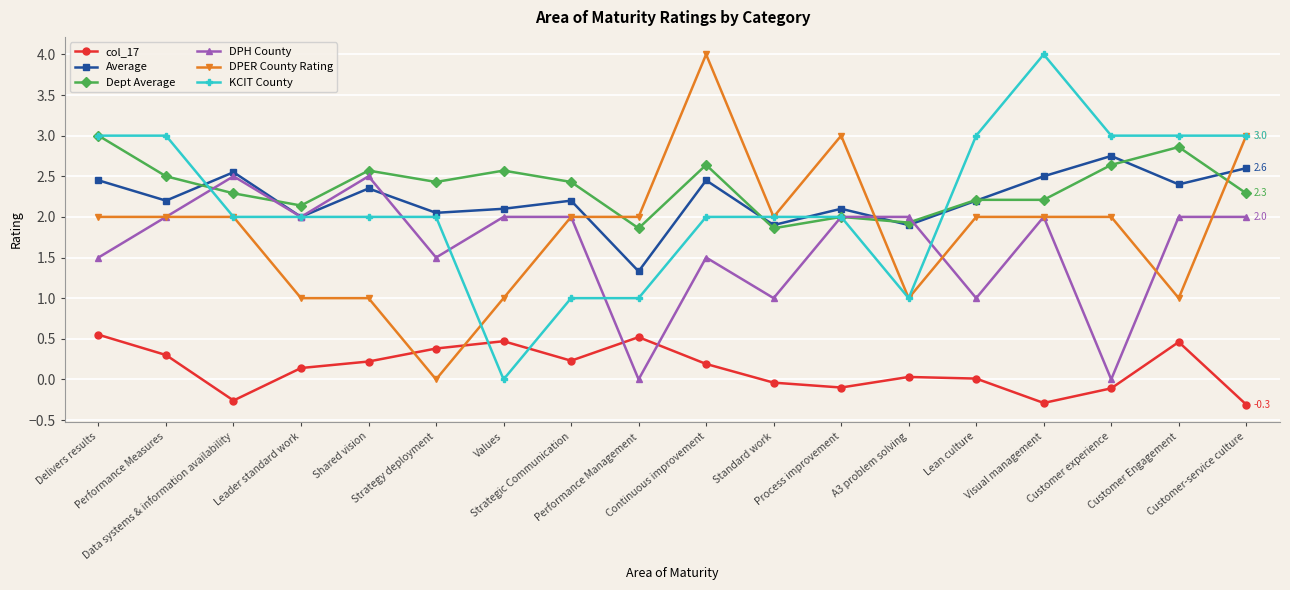

What position from the left is Values?

7